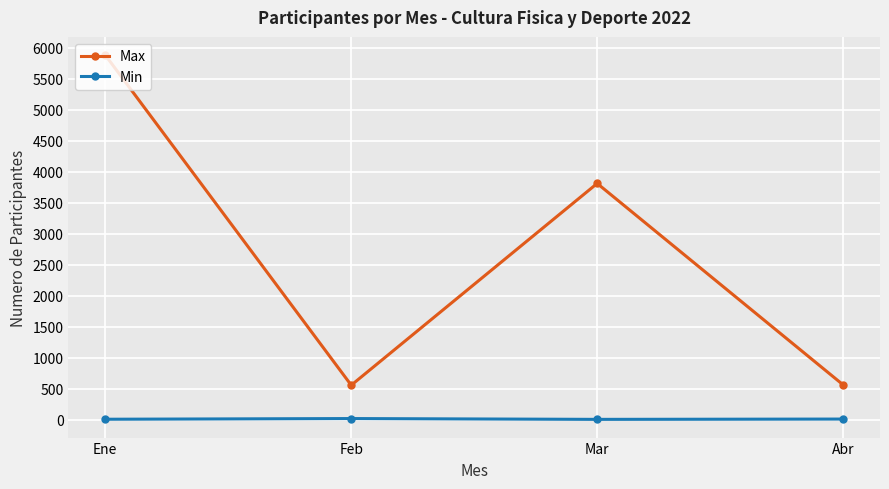

Which series has the widest spread of values?

Max